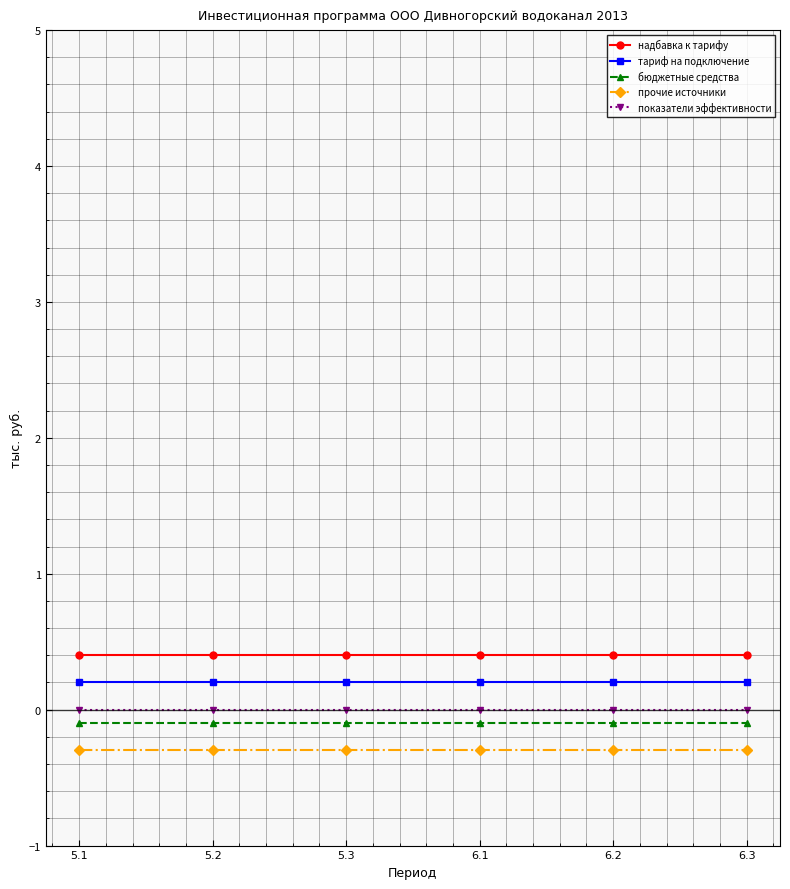

What is the value of the тариф на подключение point at the 6th from the left?

0.2